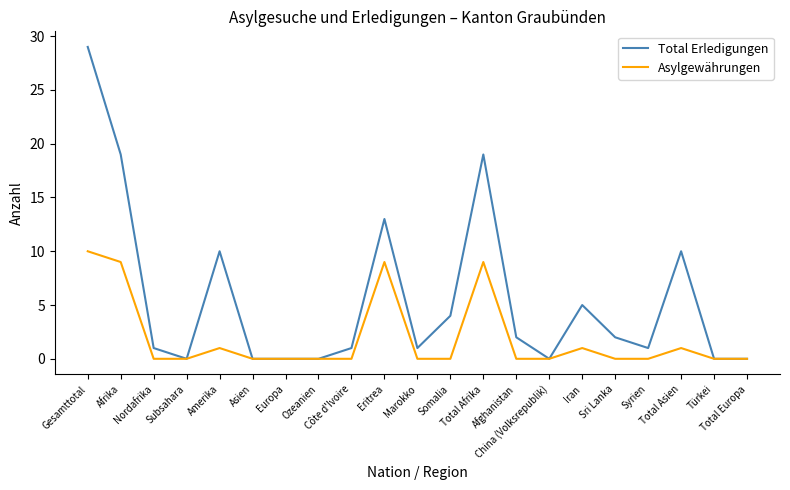

Which series has the widest spread of values?

Total Erledigungen